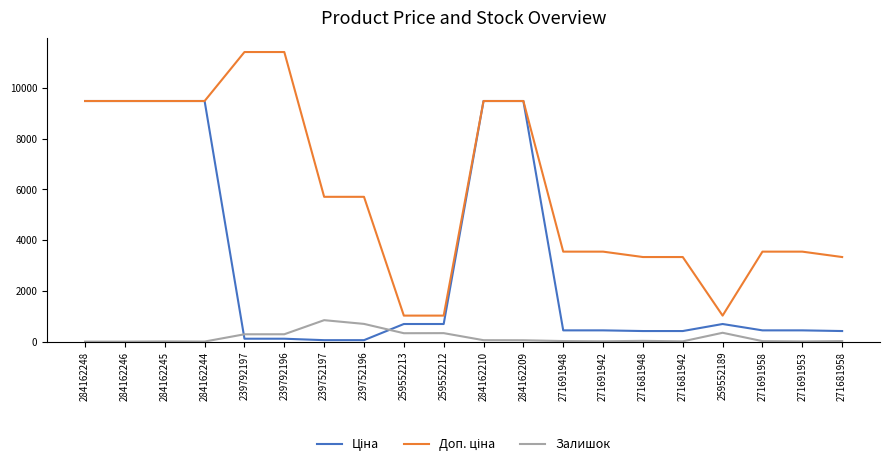

The value of Залишок at 239792197 is 289.0. True or false?

True